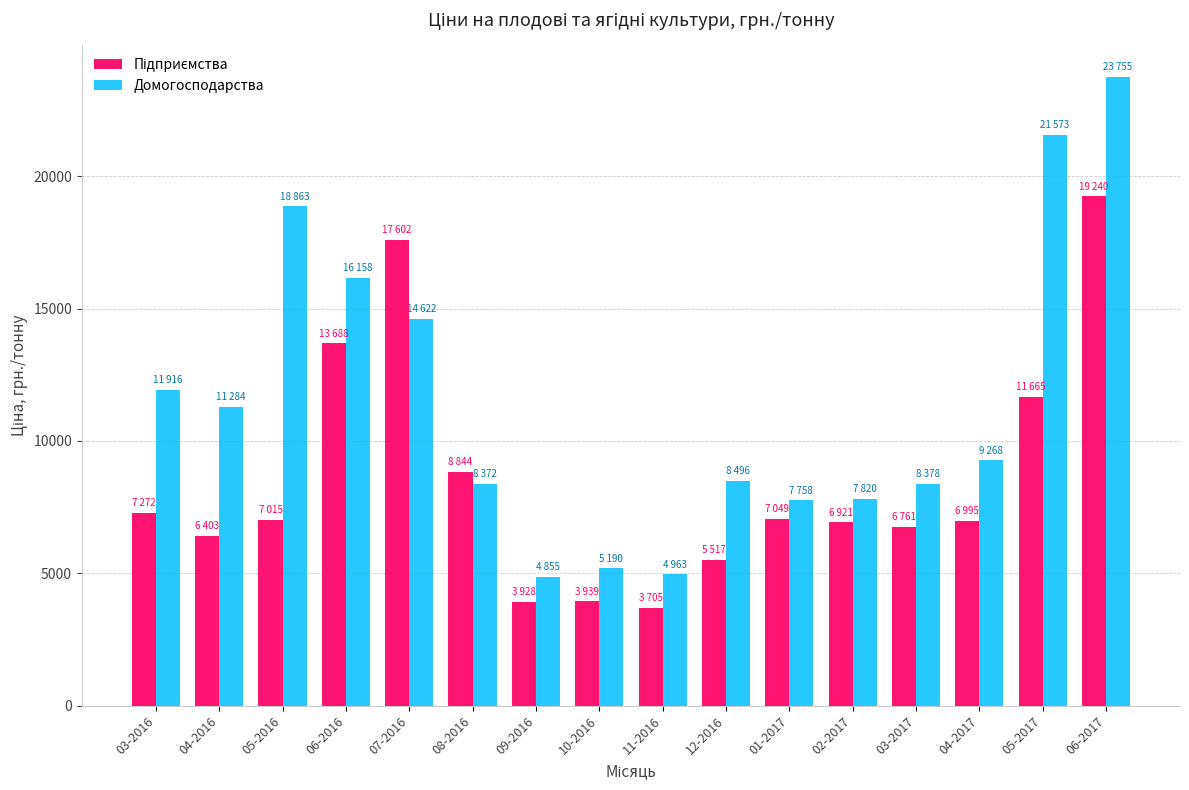

Which label corresponds to the largest value in the chart?

06-2017